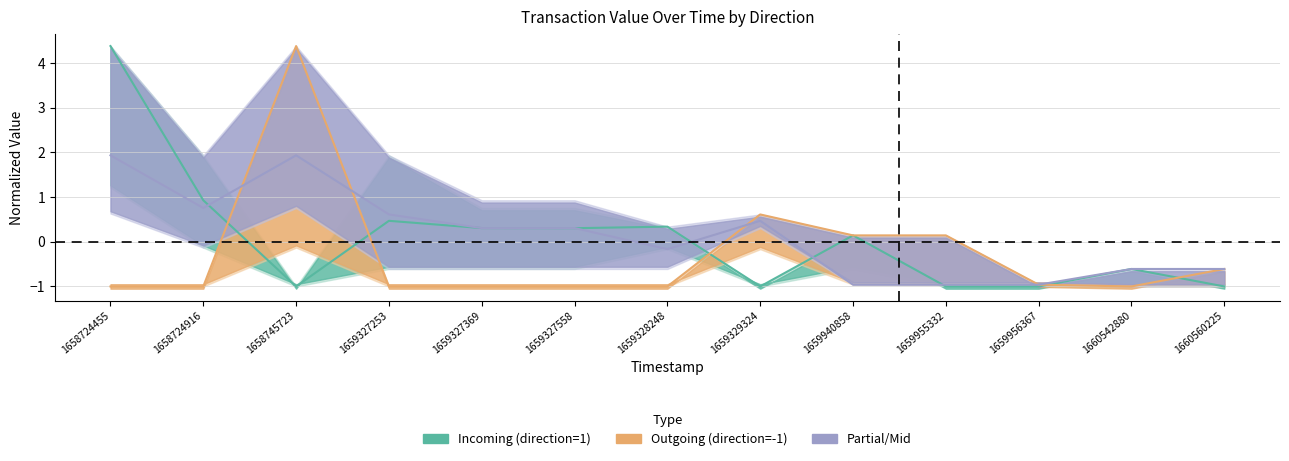

At which category is the sum across all series the highest?

1658724455